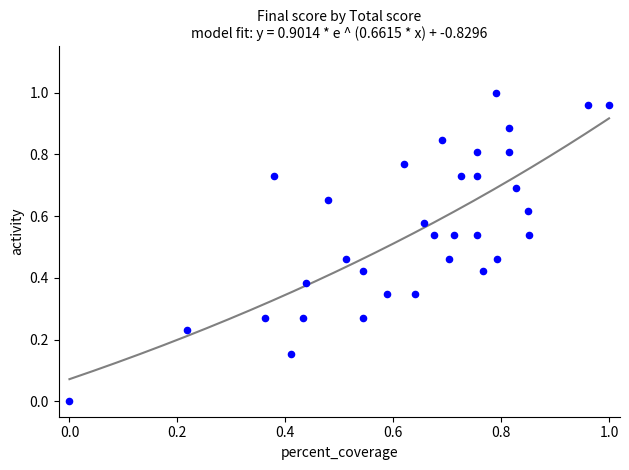

Count the number of points in this scatter plot.

33